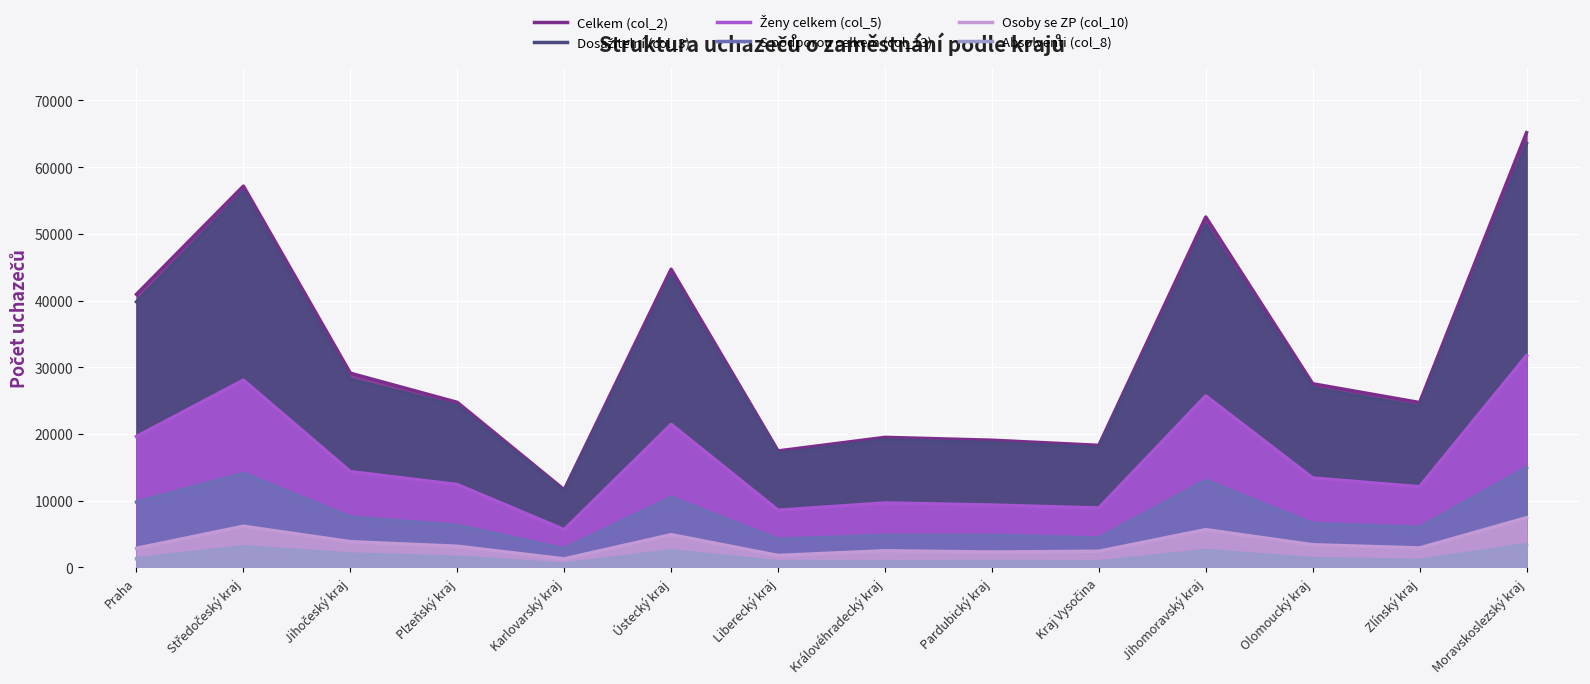

Where is the first local maximum for Celkem (col_2)?

Středočeský kraj